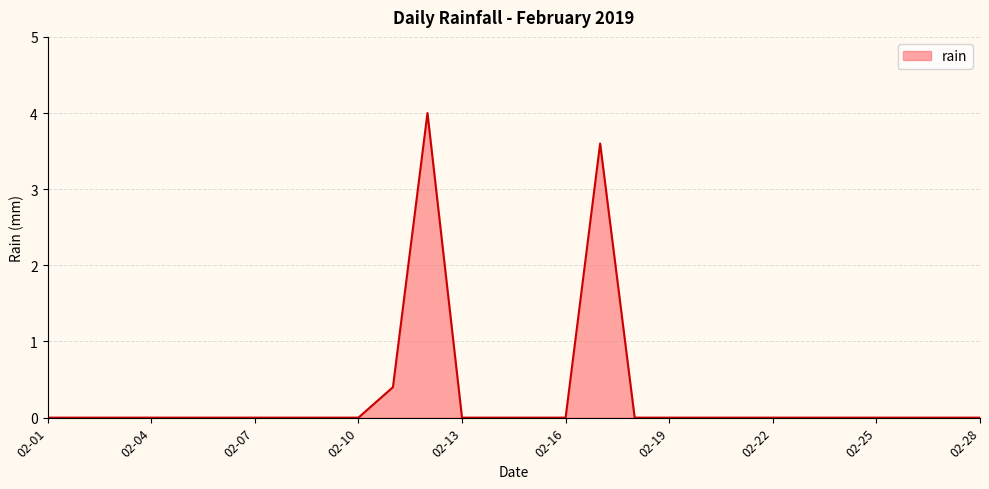

What is the difference between the maximum and minimum values?

4.0